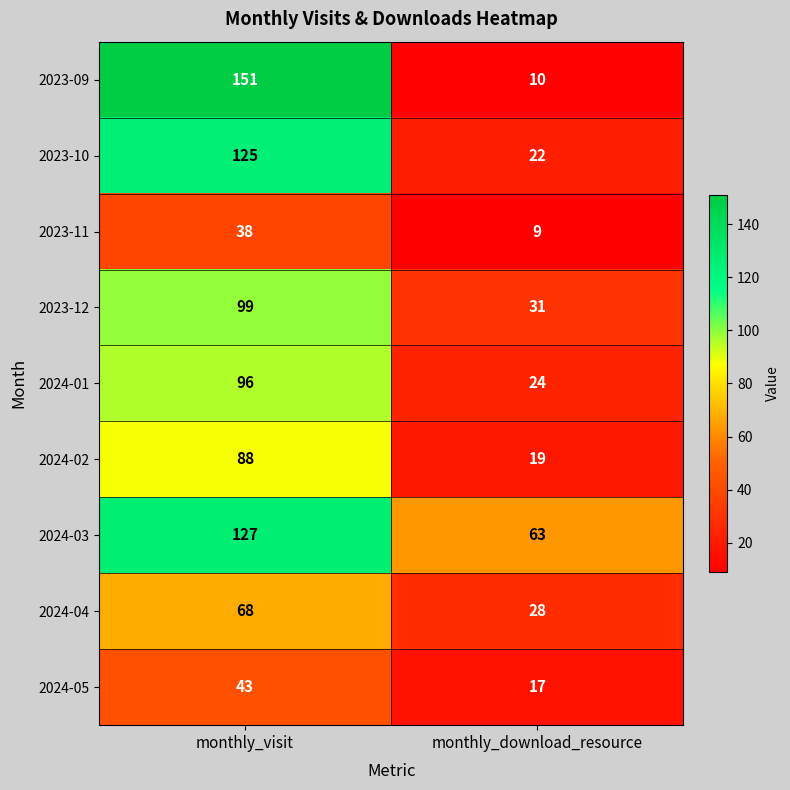

Rank the categories by 2023-11 value from lowest to highest.

monthly_download_resource, monthly_visit